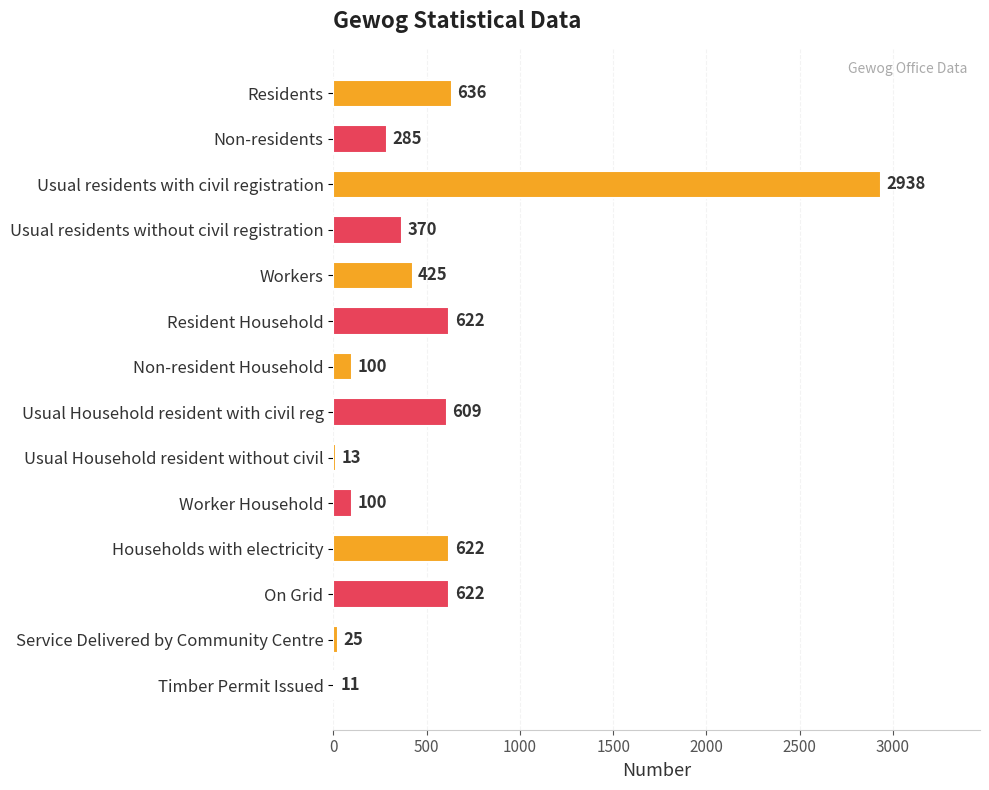

What is the difference between the maximum and minimum values?

2927